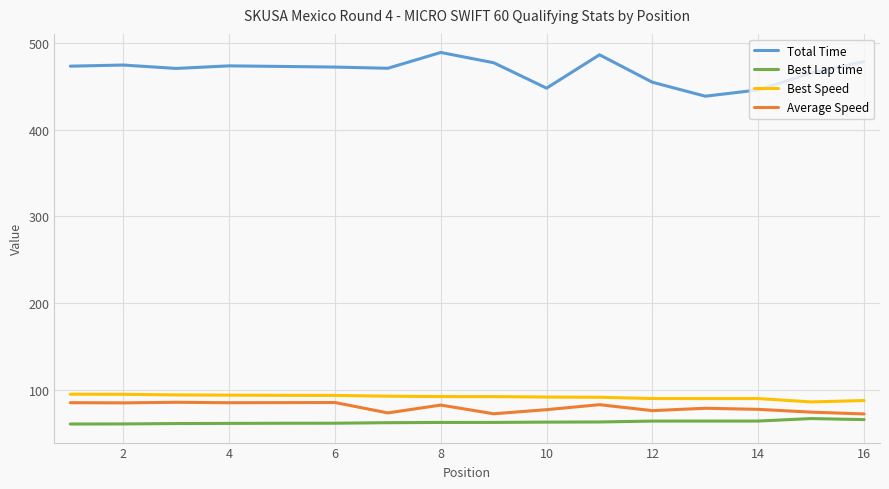

How many values in the Best Lap time series are below 62?

6